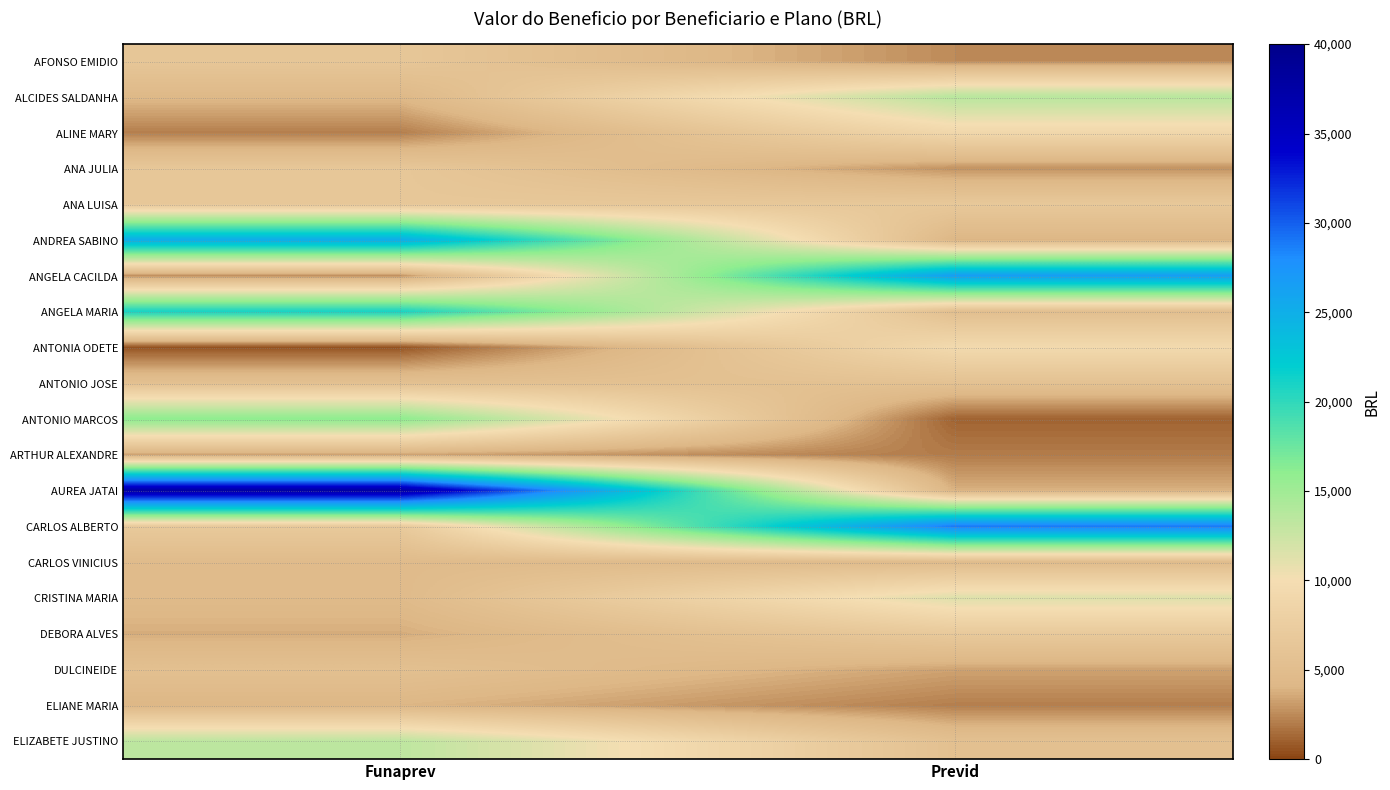

Reading right to left, what are all the values shown in this chart?

AFONSO EMIDIO: Previd=2490.3	Funaprev=6404.1
ALCIDES SALDANHA: Previd=13624.8	Funaprev=4288.9
ALINE MARY: Previd=9018.7	Funaprev=2088.3
ANA JULIA: Previd=2790.3	Funaprev=6476.5
ANA LUISA: Previd=6645.3	Funaprev=6476.5
ANDREA SABINO: Previd=4036.0	Funaprev=25264.0
ANGELA CACILDA: Previd=26664.6	Funaprev=2696.1
ANGELA MARIA: Previd=5204.1	Funaprev=21010.7
ANTONIA ODETE: Previd=9404.4	Funaprev=570.3
ANTONIO JOSE: Previd=5583.8	Funaprev=5458.0
ANTONIO MARCOS: Previd=1117.7	Funaprev=16122.1
ARTHUR ALEXANDRE: Previd=1978.7	Funaprev=3349.1
AUREA JATAI: Previd=3845.6	Funaprev=37731.8
CARLOS ALBERTO: Previd=29084.0	Funaprev=6838.4
CARLOS VINICIUS: Previd=4720.0	Funaprev=4624.8
CRISTINA MARIA: Previd=11367.7	Funaprev=4541.9
DEBORA ALVES: Previd=6838.4	Funaprev=3683.9
DULCINEIDE: Previd=3349.1	Funaprev=5389.5
ELIANE MARIA: Previd=2088.3	Funaprev=4046.2
ELIZABETE JUSTINO: Previd=5389.5	Funaprev=13307.8